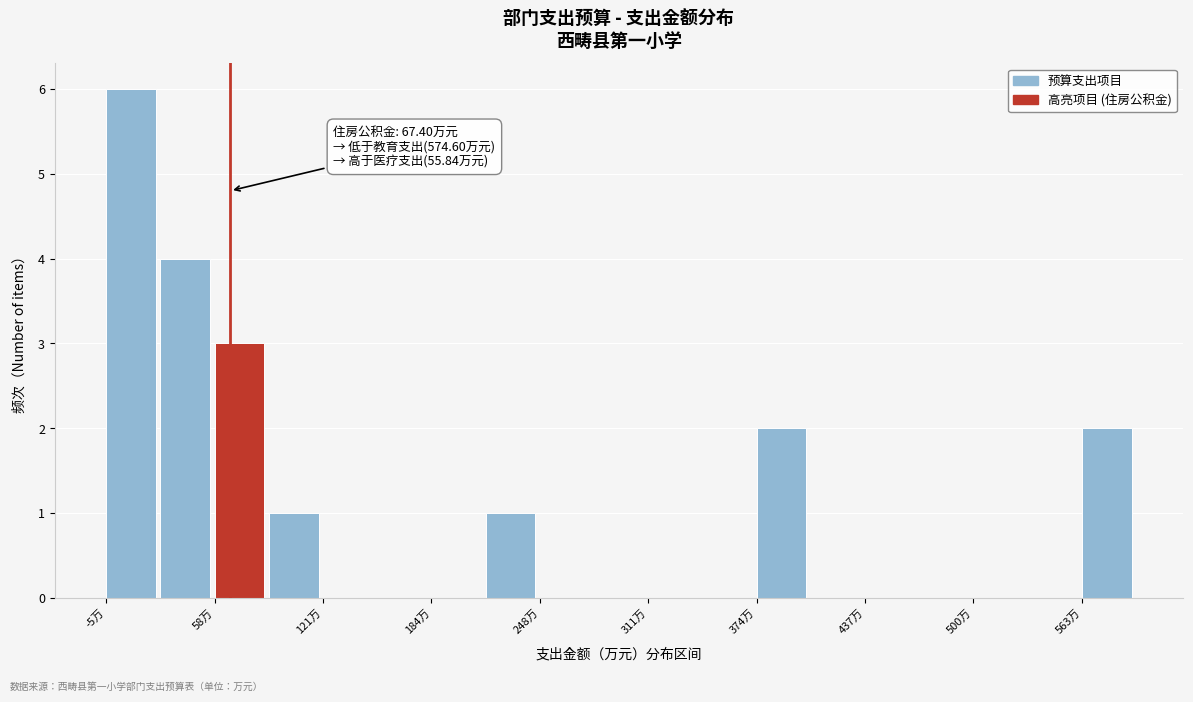

Around what value on the x-axis is the tallest bar? Give the approximate position of its centre, as read against the axis.

10